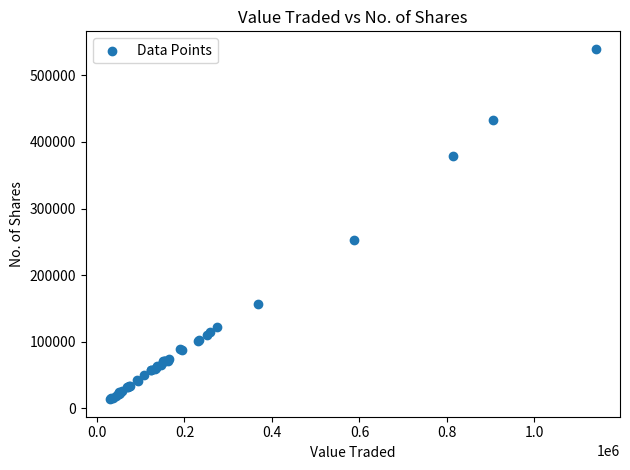

What Y value in the scatter plot is closest to 276687?

252341